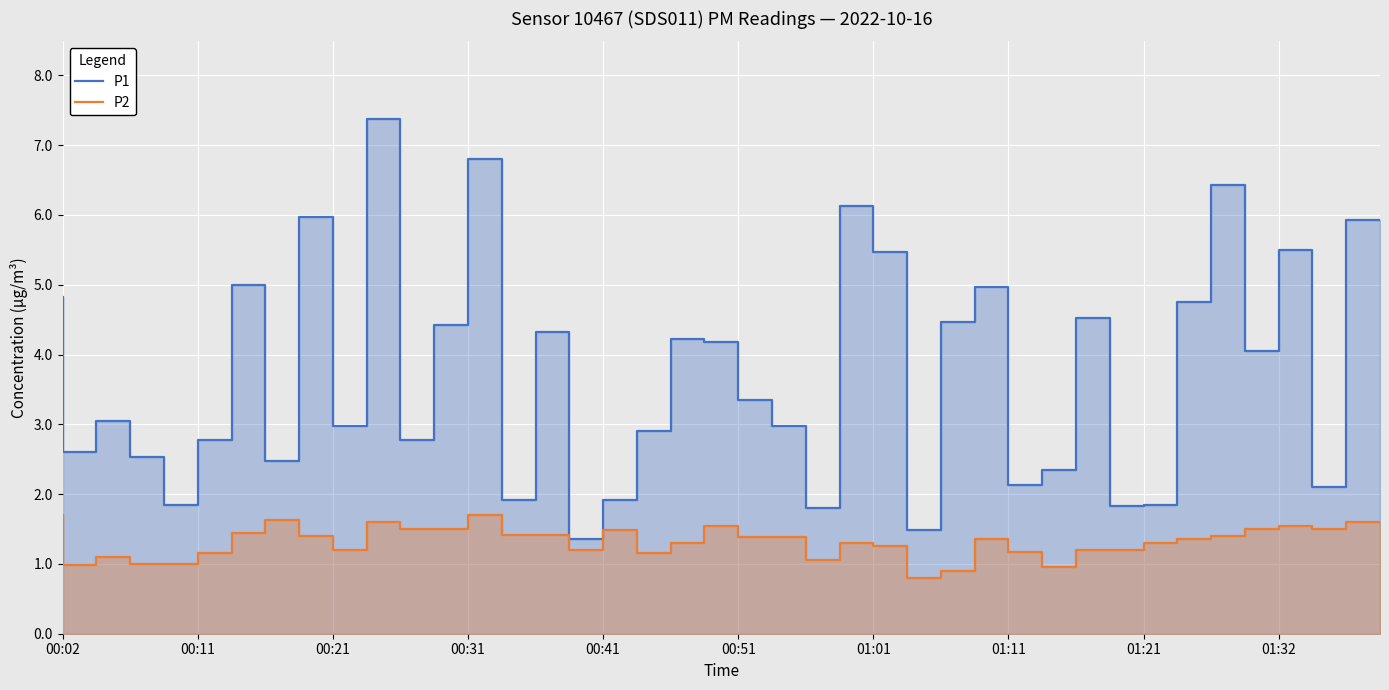

Does the chart display data point markers on the line(s)?

No